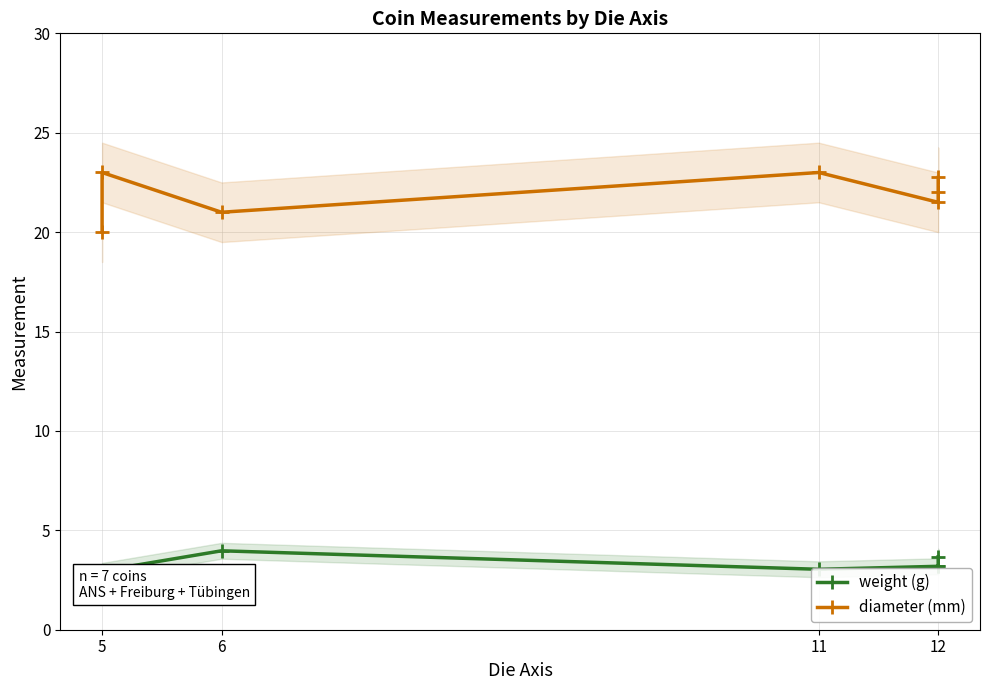

What are all the series names shown in the legend?

weight (g), diameter (mm)